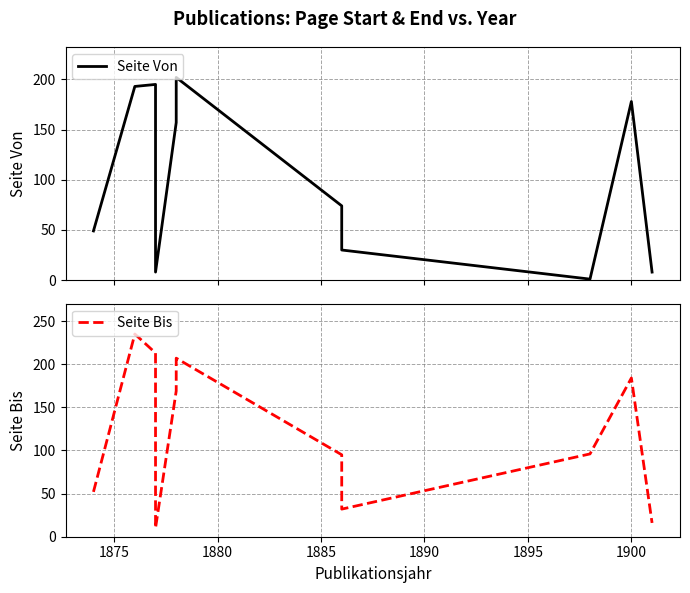

In Seite Von, how many points are lower than both neighbors (excluding endpoints)?

2